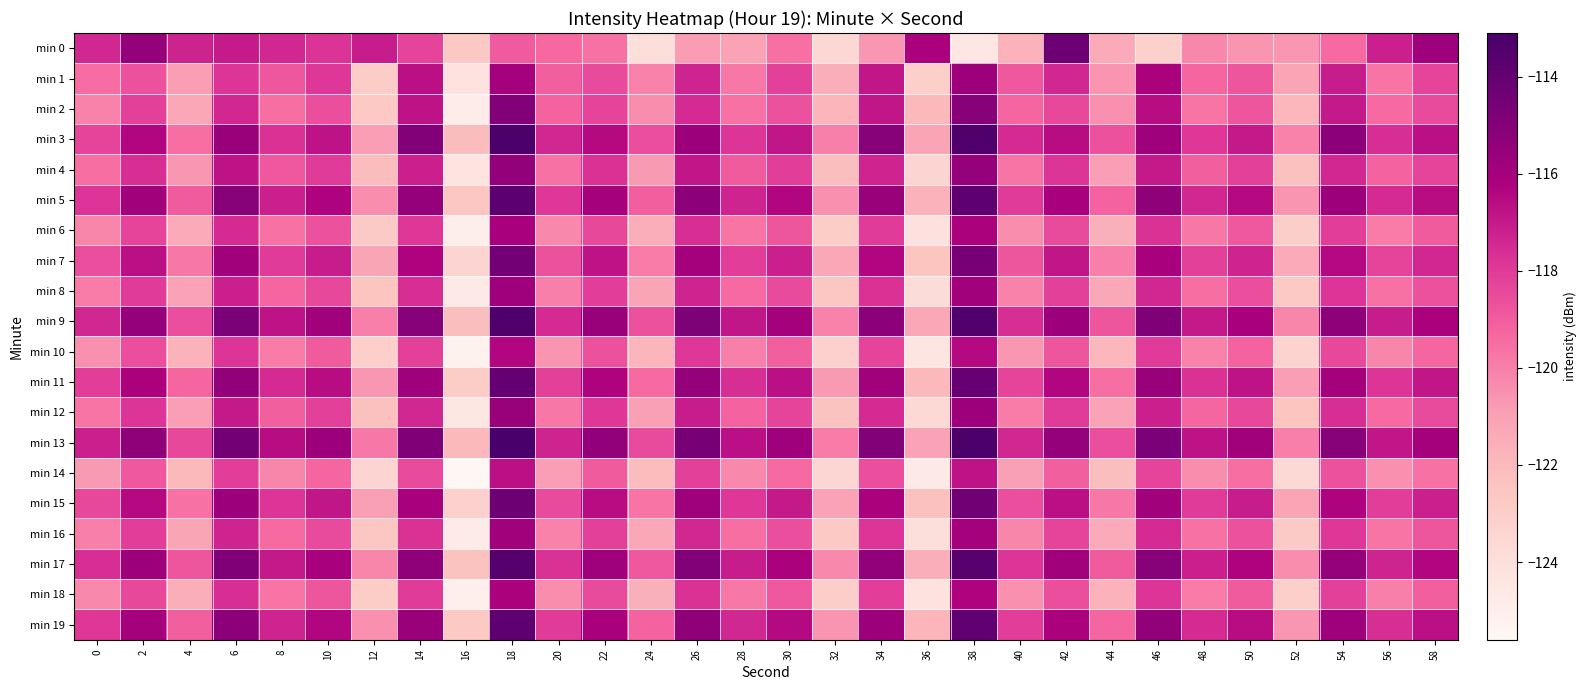

Which series has the largest total across all categories?

min 13